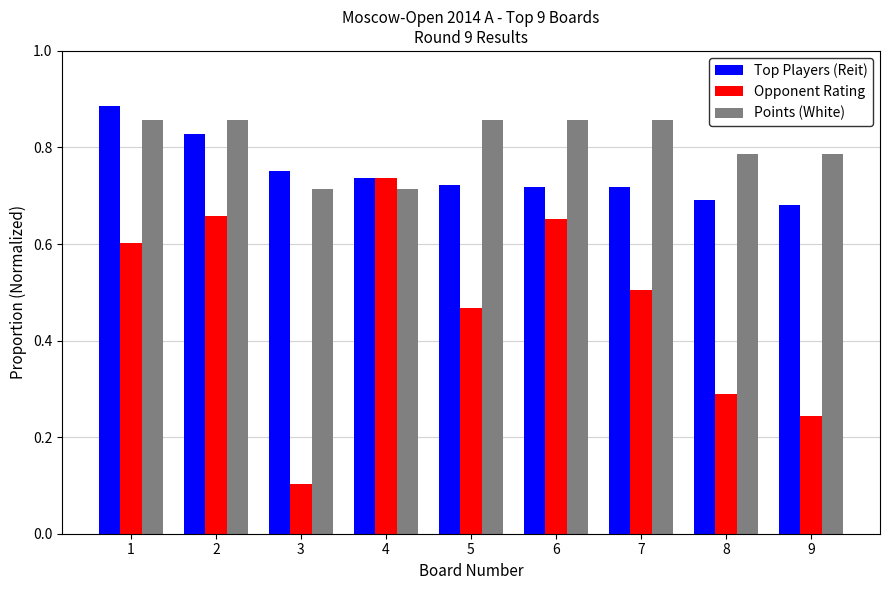

At which label is Opponent Rating closest to 0?

3